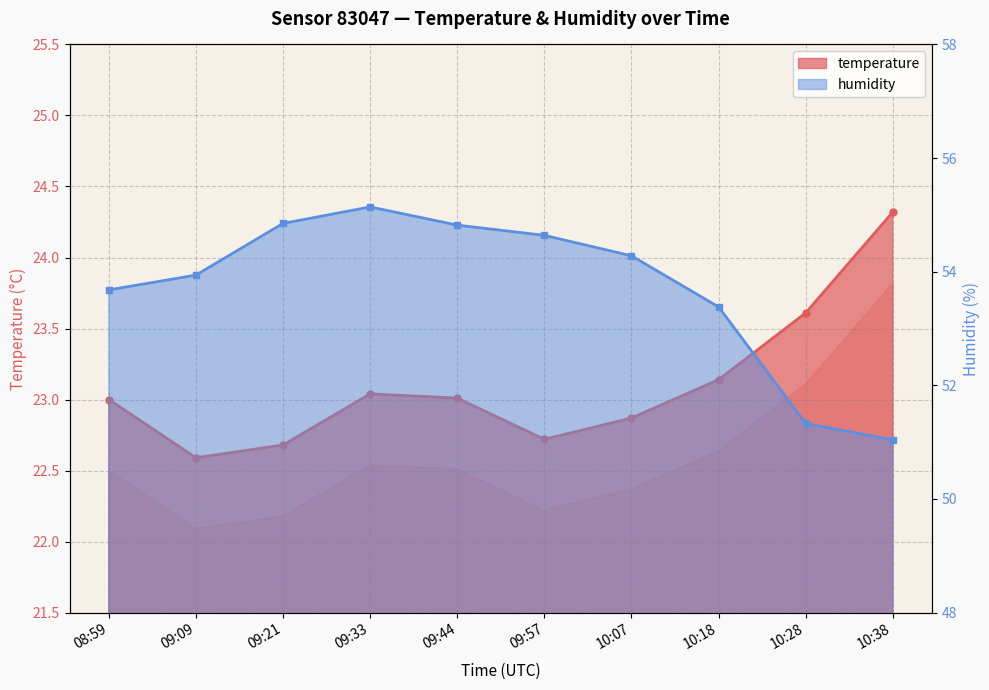

Is the value of humidity at 10:07 greater than the value of temperature at 09:57?

Yes